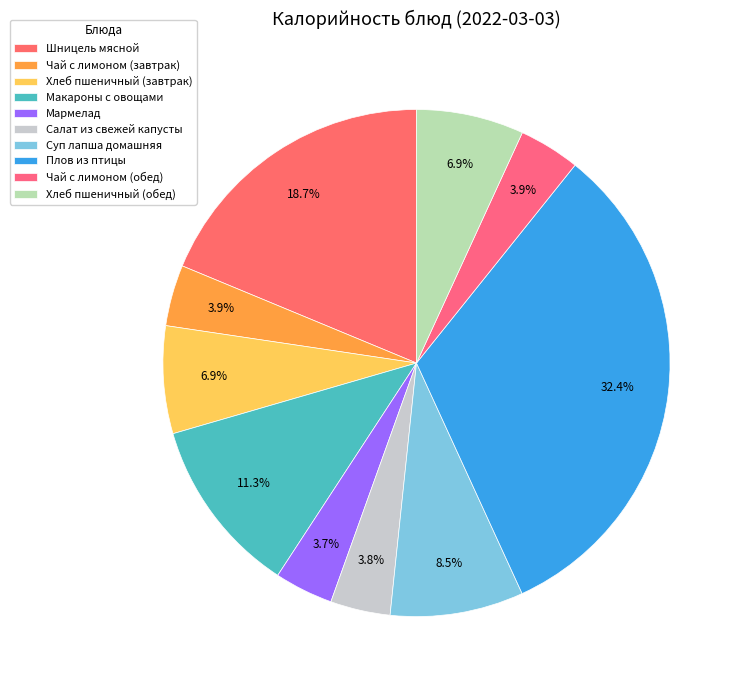

How much of the chart is everything except Салат из свежей капусты?

96.2%